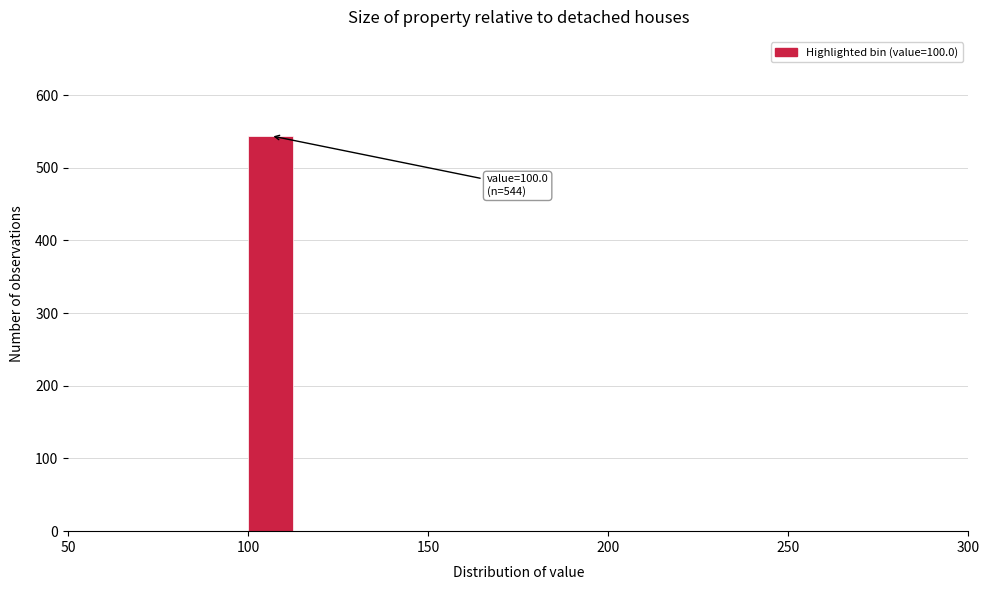

Read against the x-axis, roughly where is the centre of the tallest bar?

105